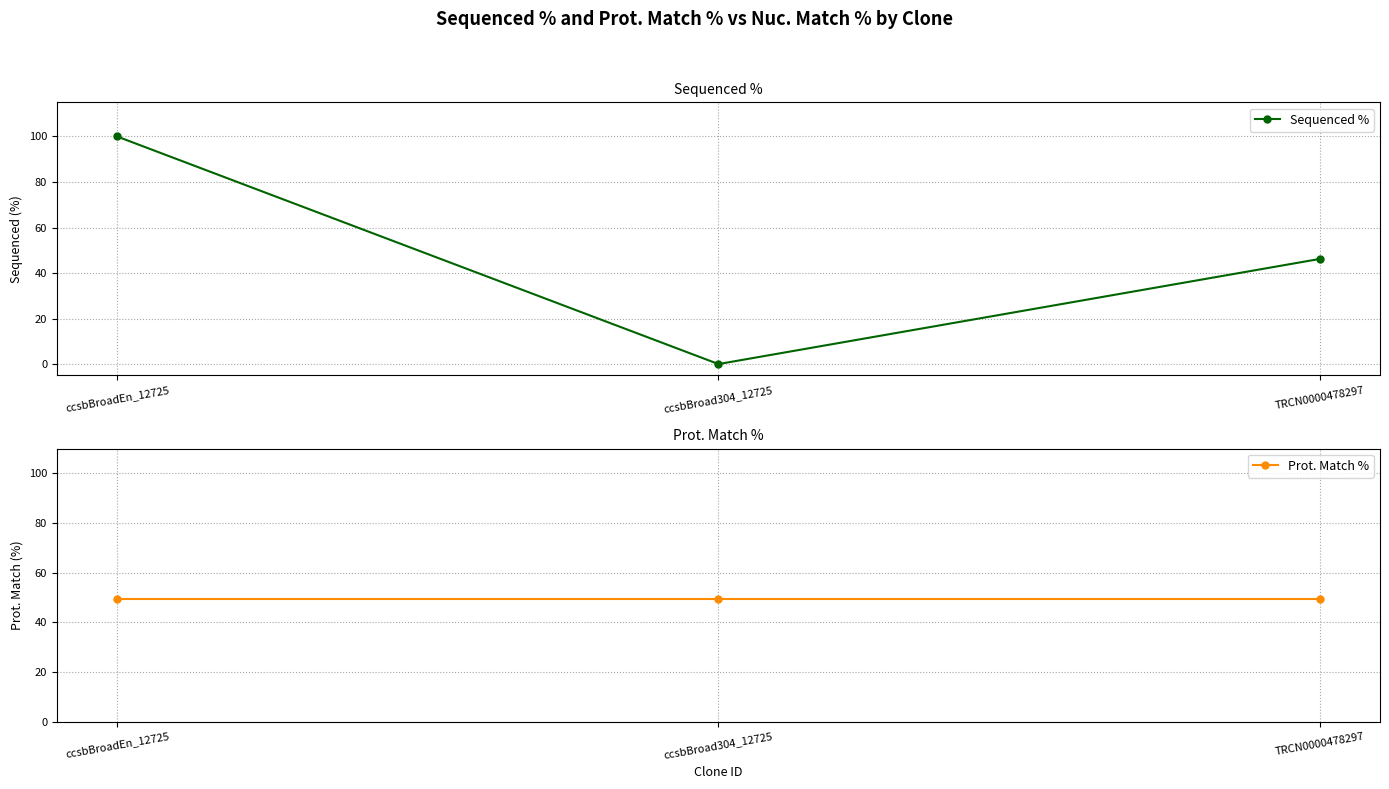

What is the sum of all Prot. Match % values?

148.5